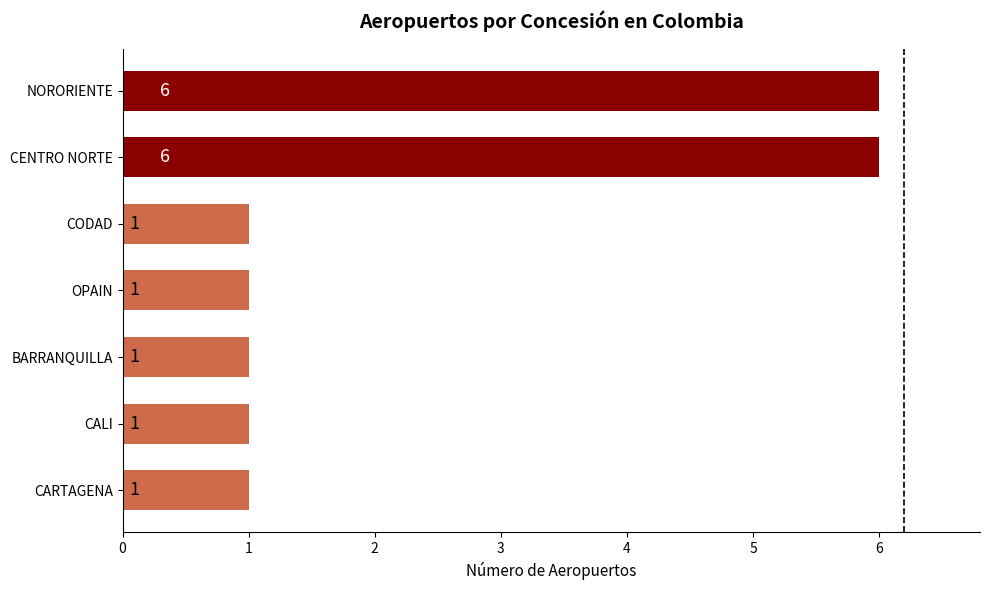

True or false: the data shows 6 at CENTRO NORTE.

True